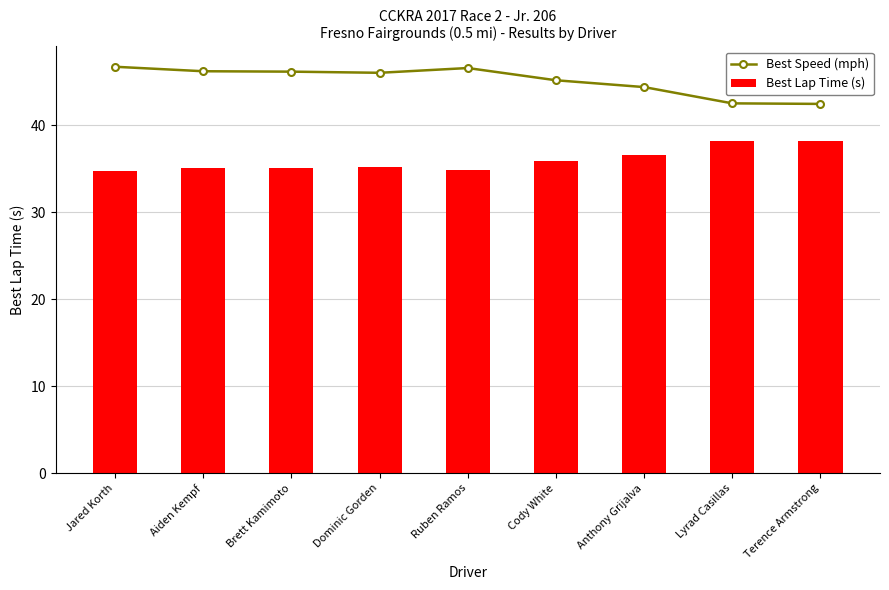

Which series has the largest total across all categories?

Best Speed (mph)